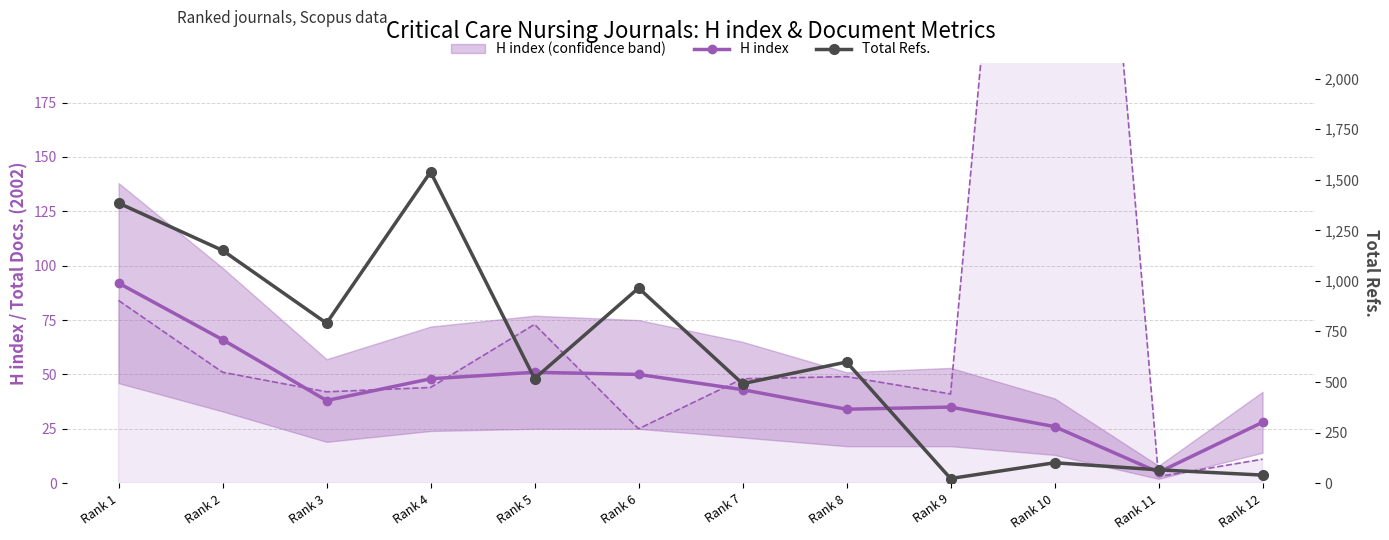

What is the difference between the maximum and minimum values in the H index series?

87